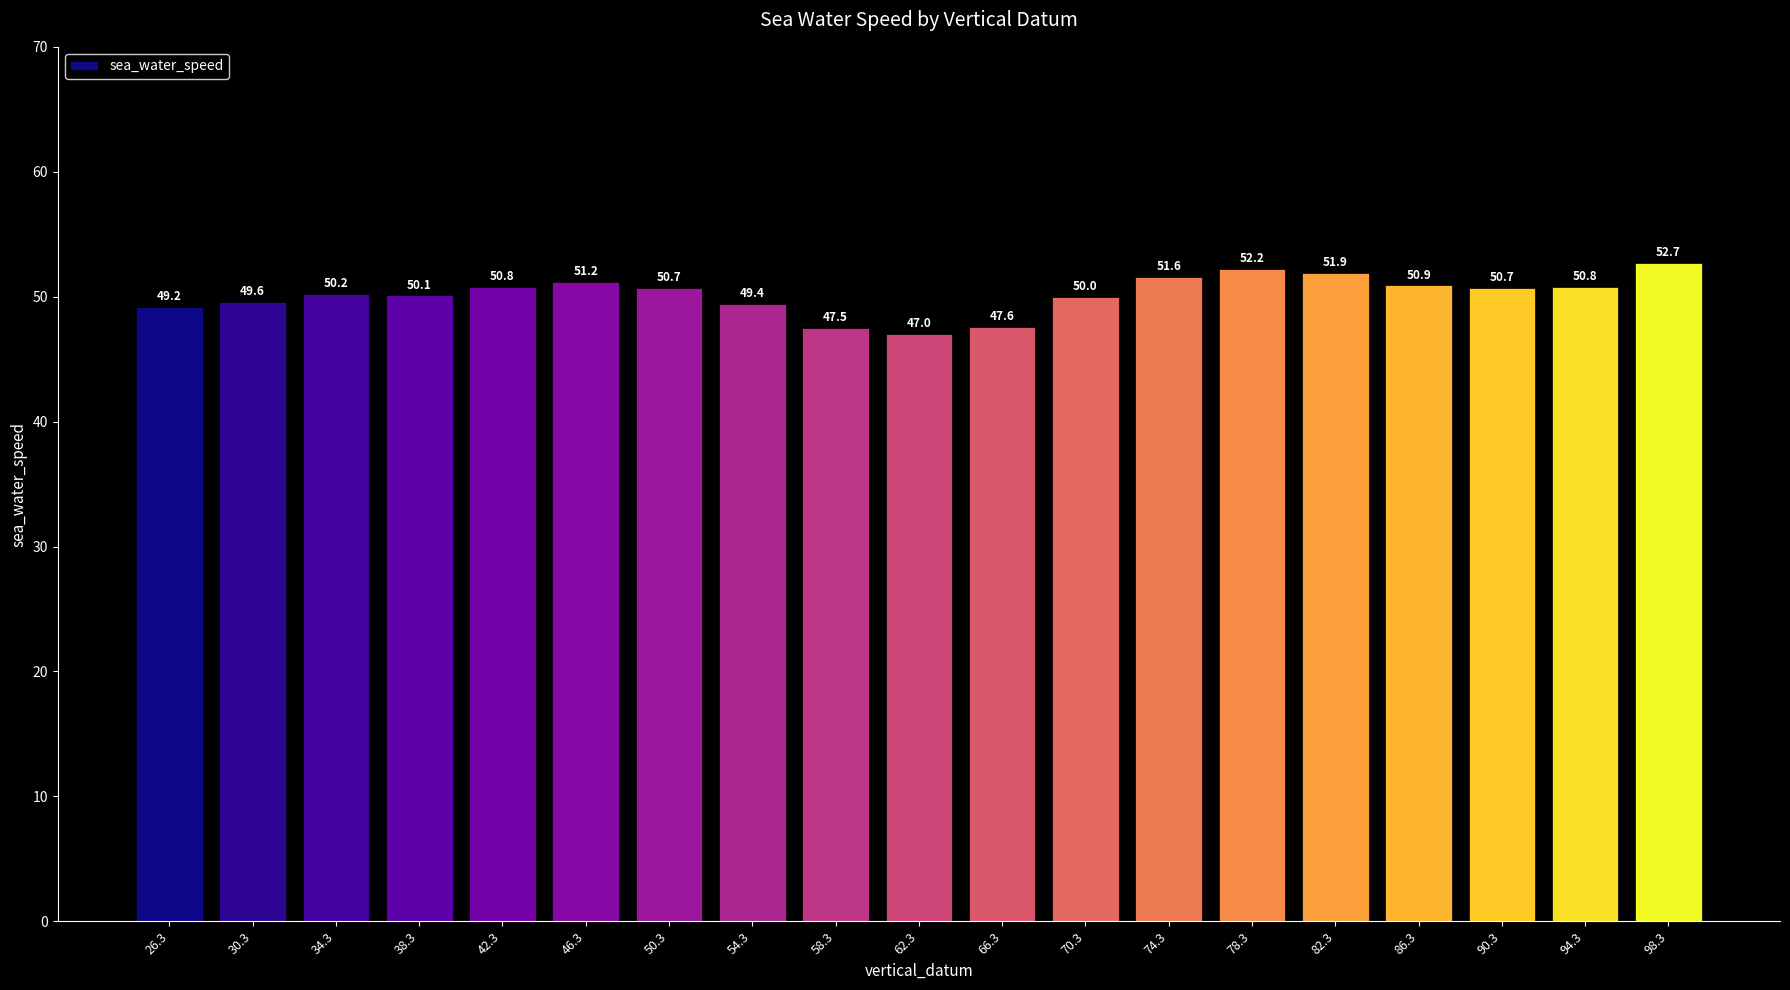

Reading left to right, list all the values displayed in this chart.

26.3=49.2	30.3=49.6	34.3=50.2	38.3=50.1	42.3=50.8	46.3=51.2	50.3=50.7	54.3=49.4	58.3=47.5	62.3=47.0	66.3=47.6	70.3=50.0	74.3=51.6	78.3=52.2	82.3=51.9	86.3=50.9	90.3=50.7	94.3=50.8	98.3=52.7